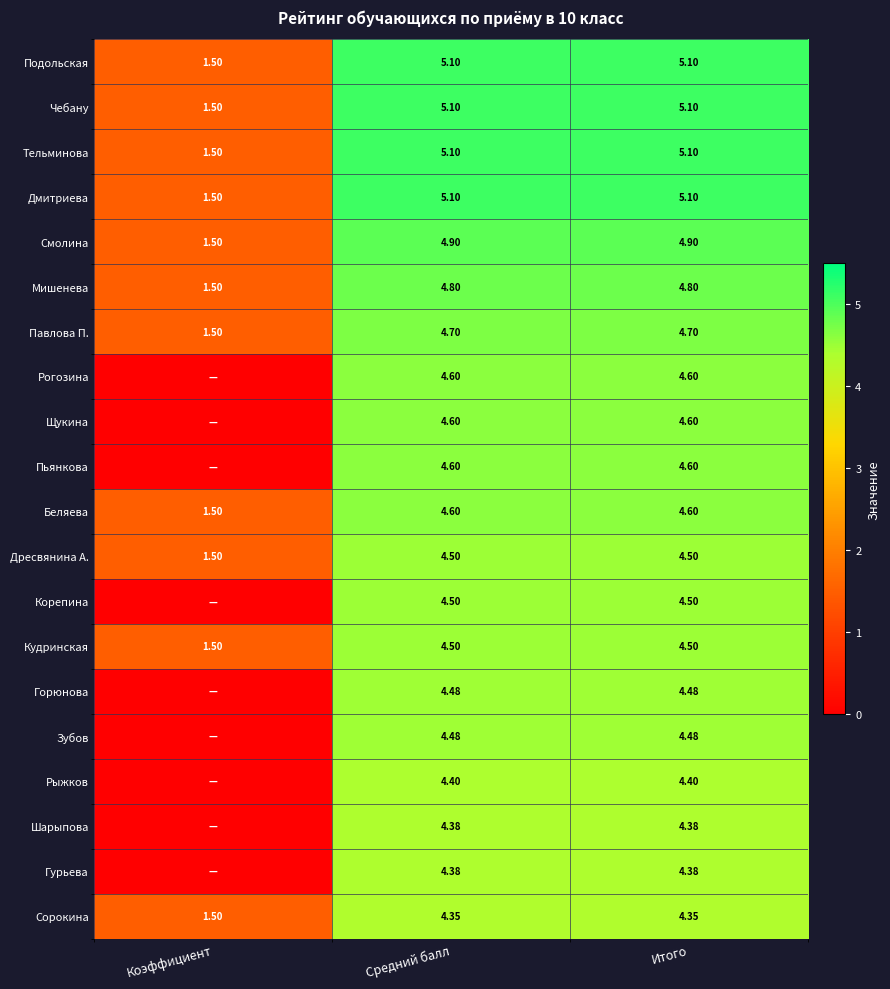

How many data points in Дресвянина А. are less than 4?

1